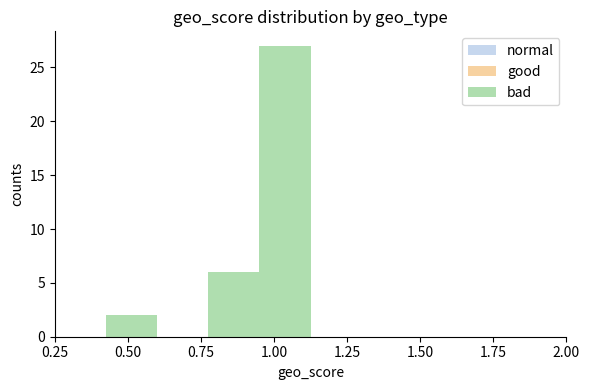

Around what value on the x-axis is the tallest bar? Give the approximate position of its centre, as read against the axis.

1.05